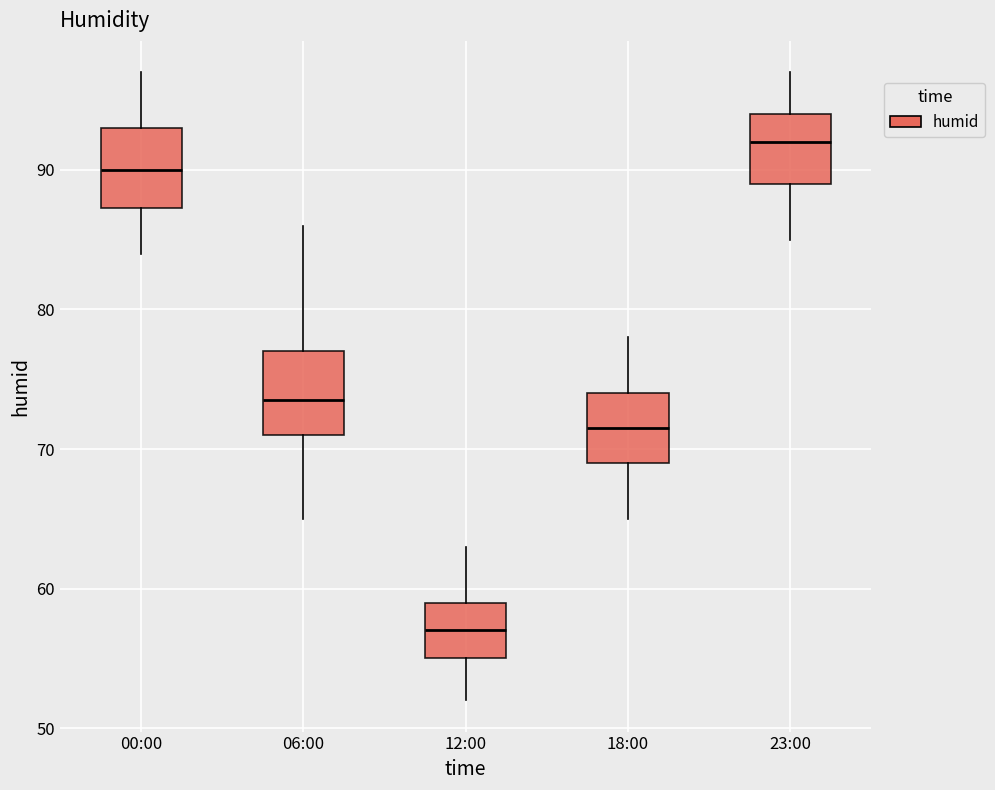

Reading left to right, read every box against the y-axis: the position of its median line, the range the box covers, and the ends of its whiskers. The values are not printed on the chart, so give them approximately, as read against the axis.

00:00: median 90, box 87 to 93, whiskers 84 to 97
06:00: median 74, box 71 to 77, whiskers 65 to 86
12:00: median 57, box 55 to 59, whiskers 52 to 63
18:00: median 72, box 69 to 74, whiskers 65 to 78
23:00: median 92, box 89 to 94, whiskers 85 to 97